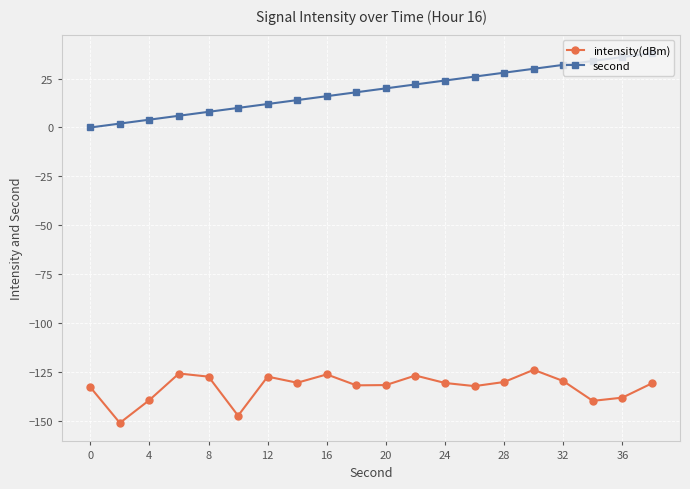

How many lines are shown in the chart?

2